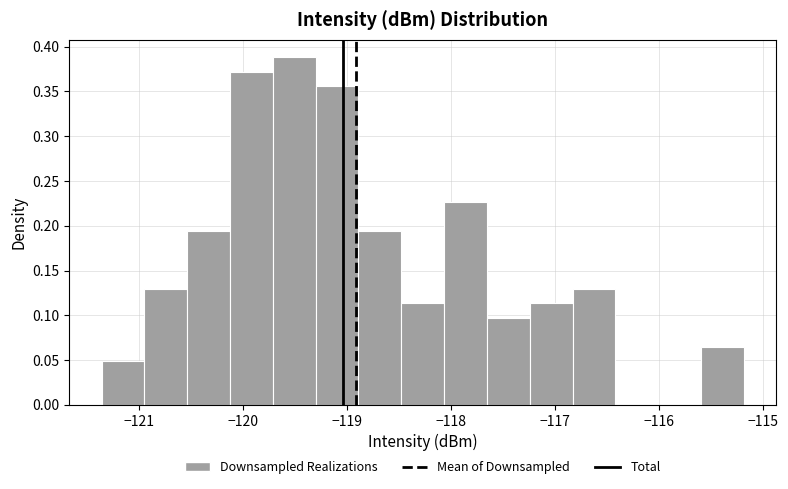

How tall is the bar that spans -120.5 to -120.1 on the x-axis? Neither the bar edges nor the heights are printed on the chart, so give them approximately, as read against the axes.

0.195